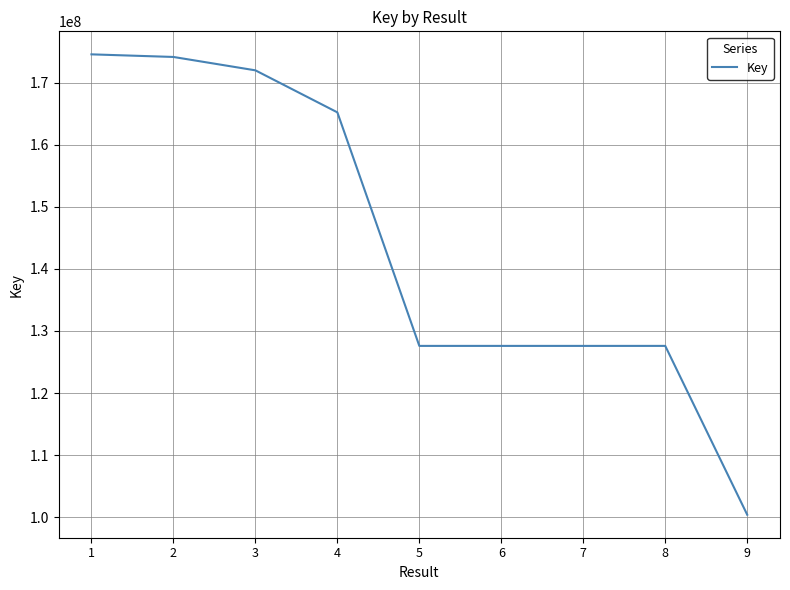

The value at 9 is 100403618. True or false?

True